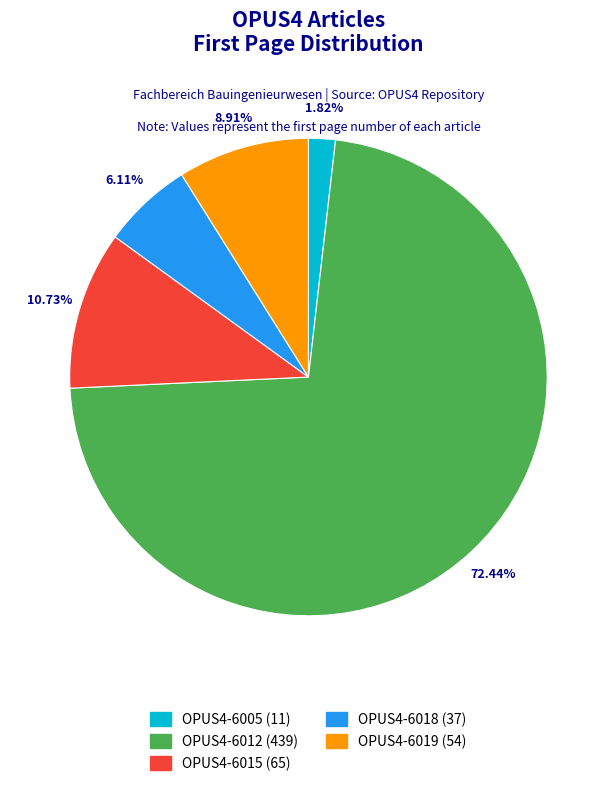

To the nearest percent, what percentage of the pie is OPUS4-6018?

6%